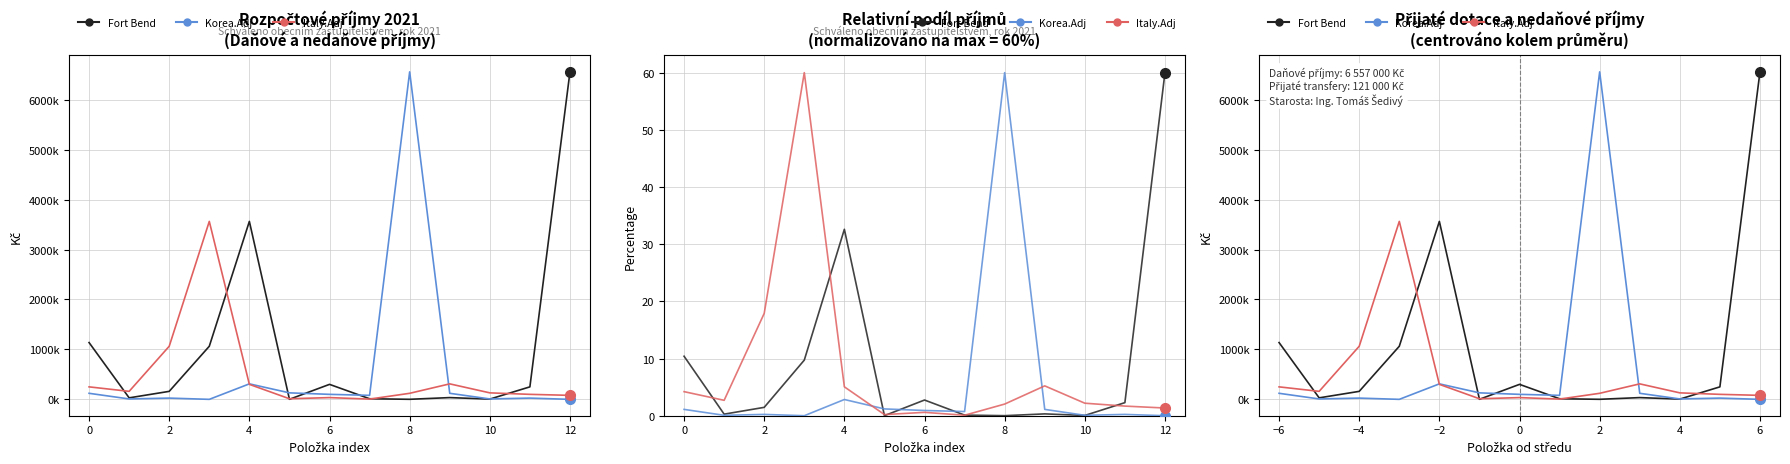

Is this an area chart (filled region under the line)?

No